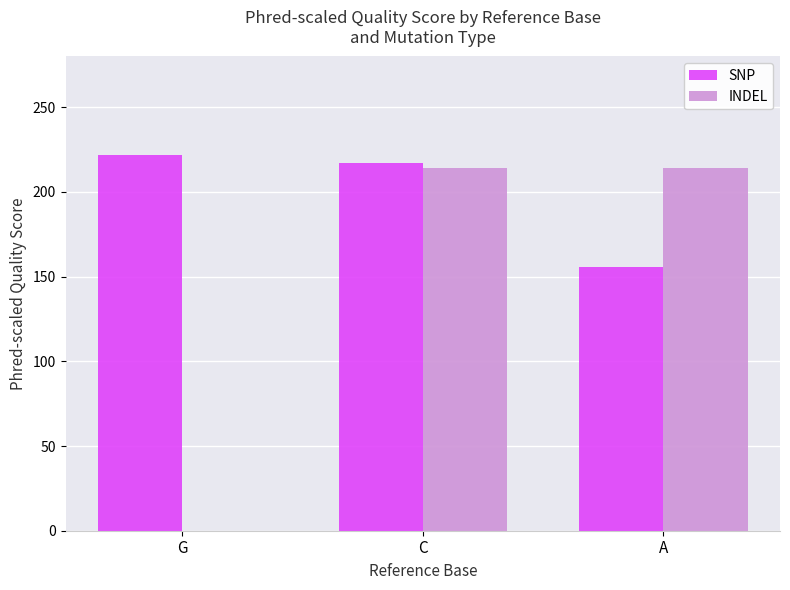

The INDEL series shows 0 at G. True or false?

True